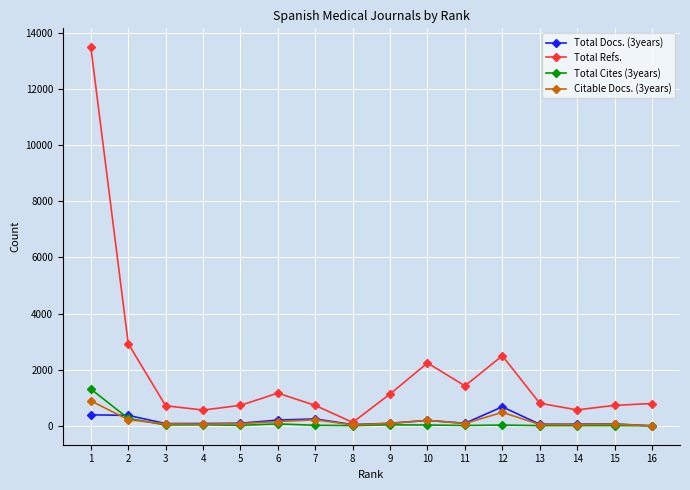

At which label does Total Refs. first exceed 804?

1